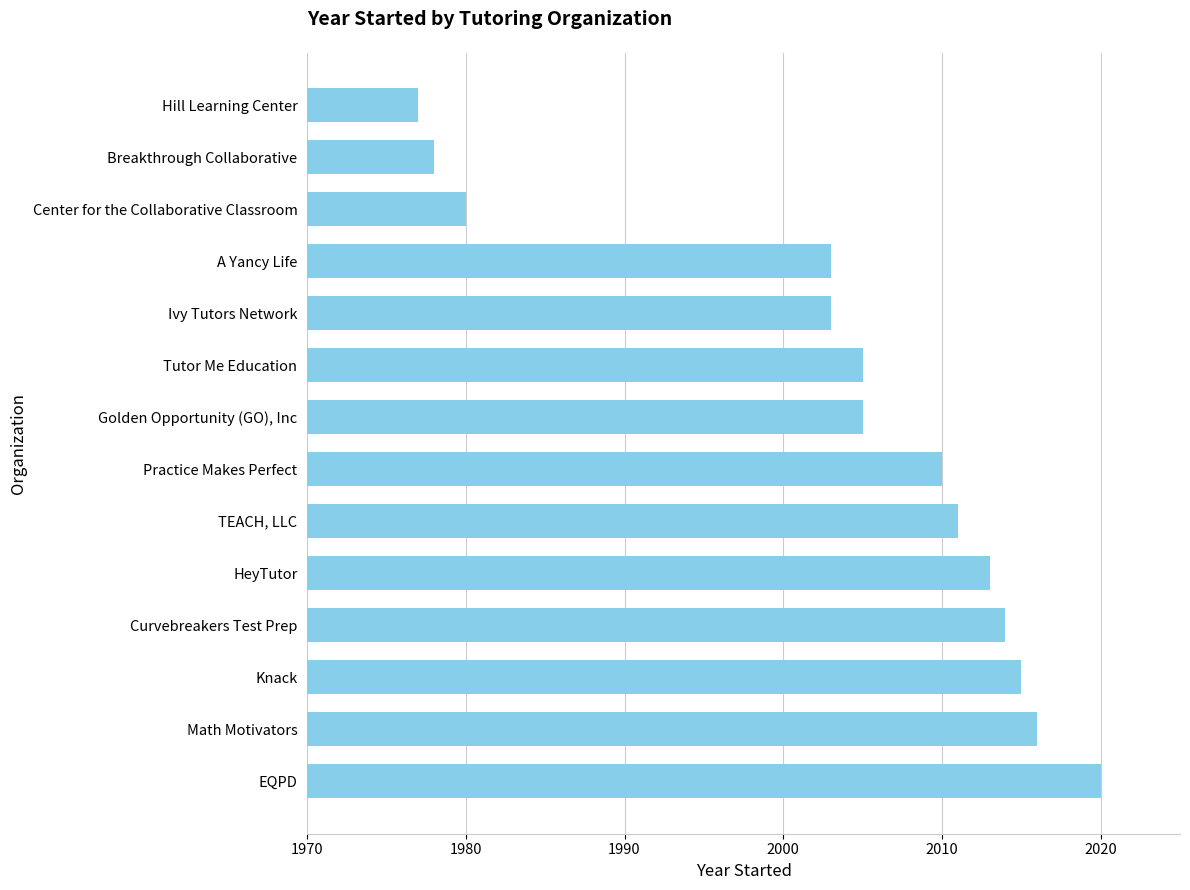

Approximately how many times larger is the value at Curvebreakers Test Prep compared to EQPD?

1.0